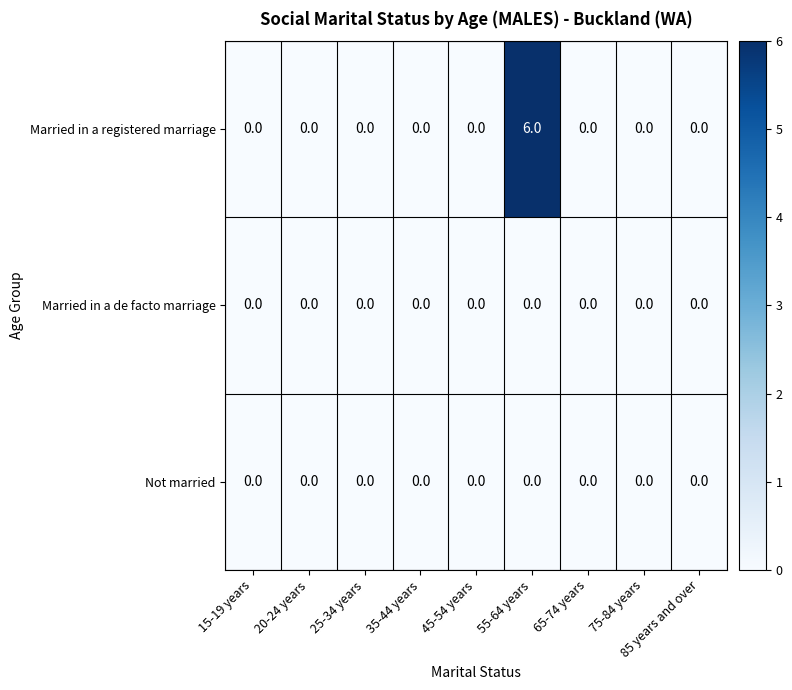

At which category is the sum across all series the highest?

55-64 years